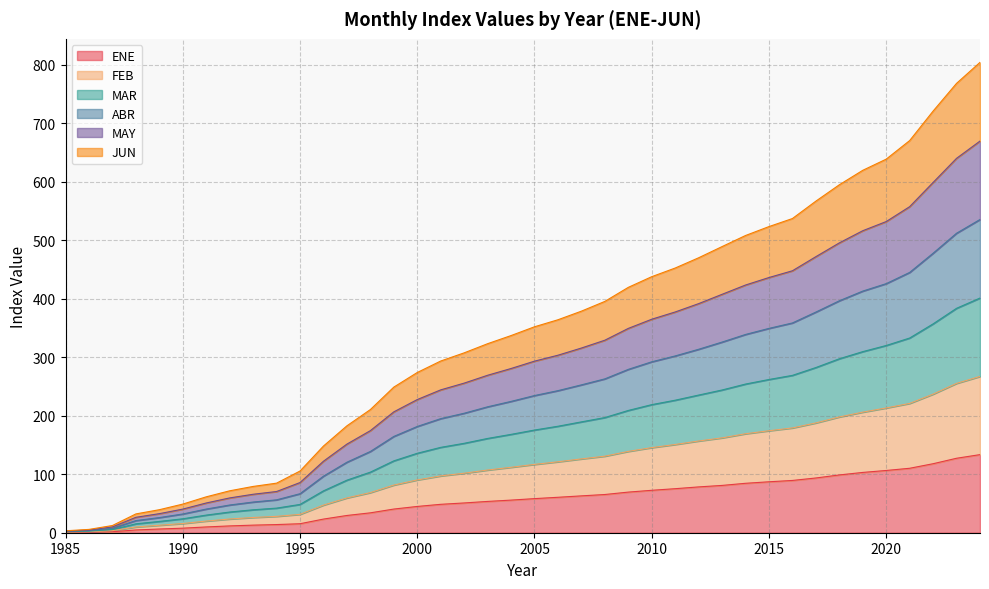

How many data points in ENE are above 58?

20